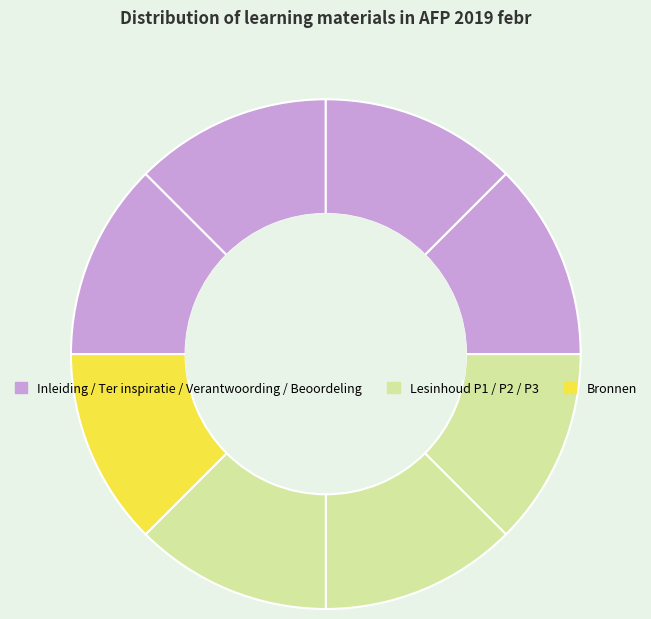

Is there a majority slice in this chart?

No